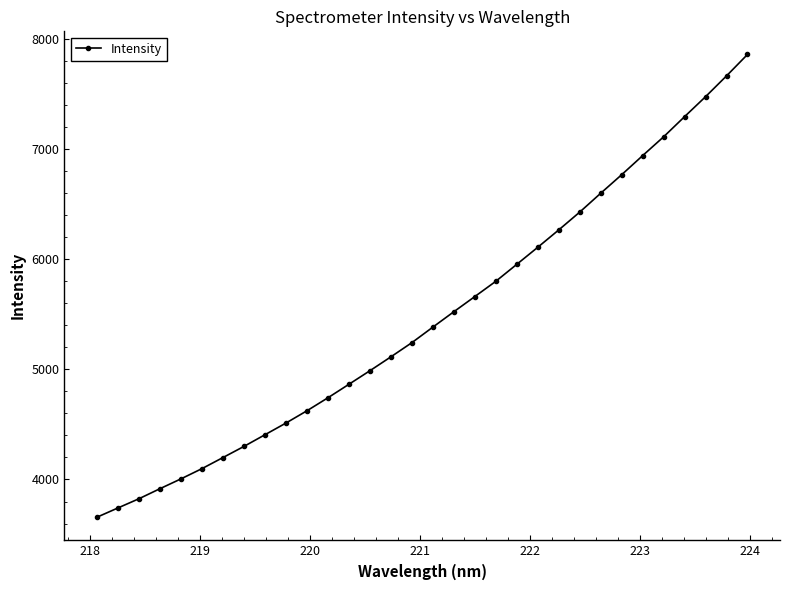

True or false: the data has more than 2 interior local peaks.

False